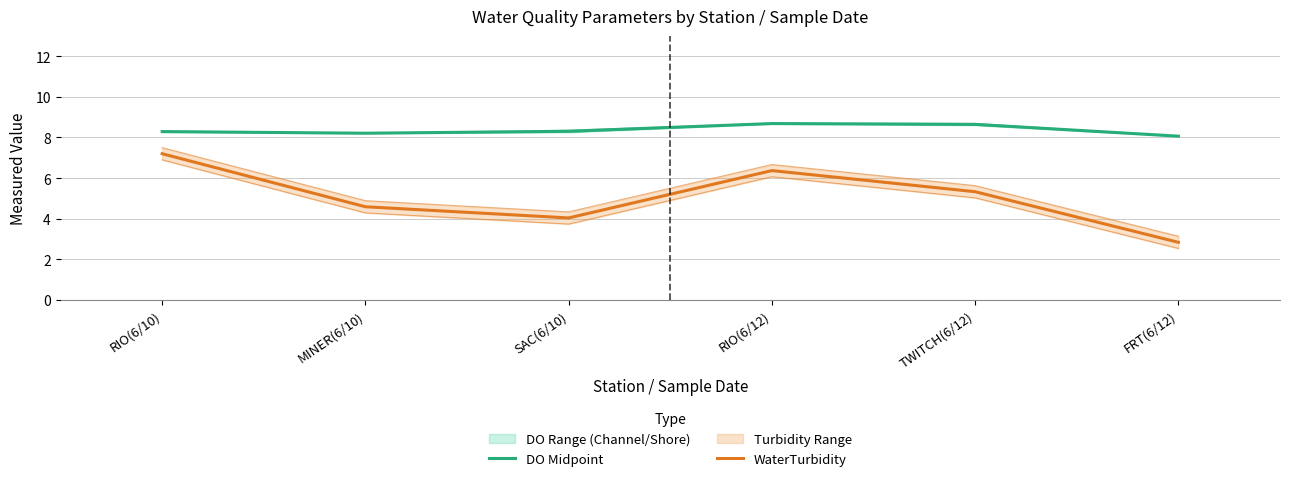

At which category is the sum across all series the highest?

RIO(6/10)